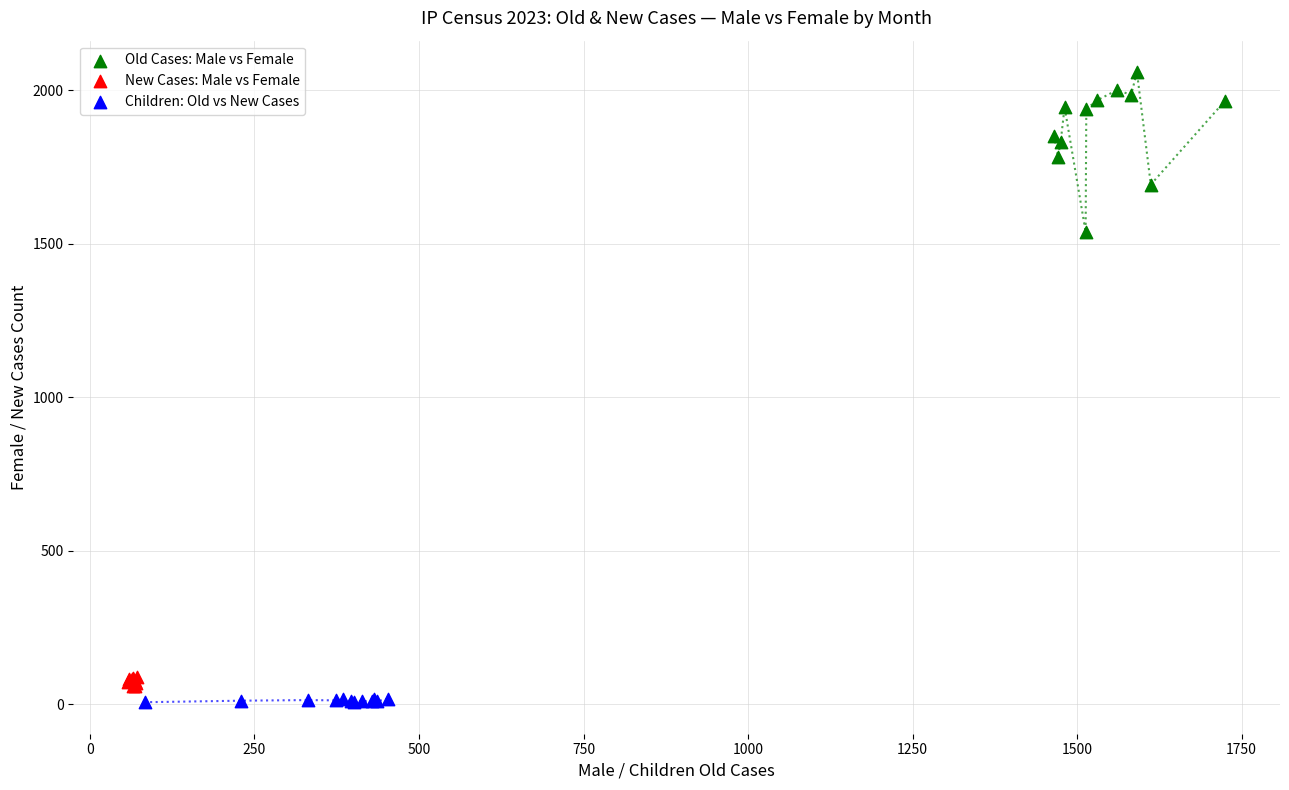

Which series has the largest Y range (max minus min)?

Old Cases: Male vs Female